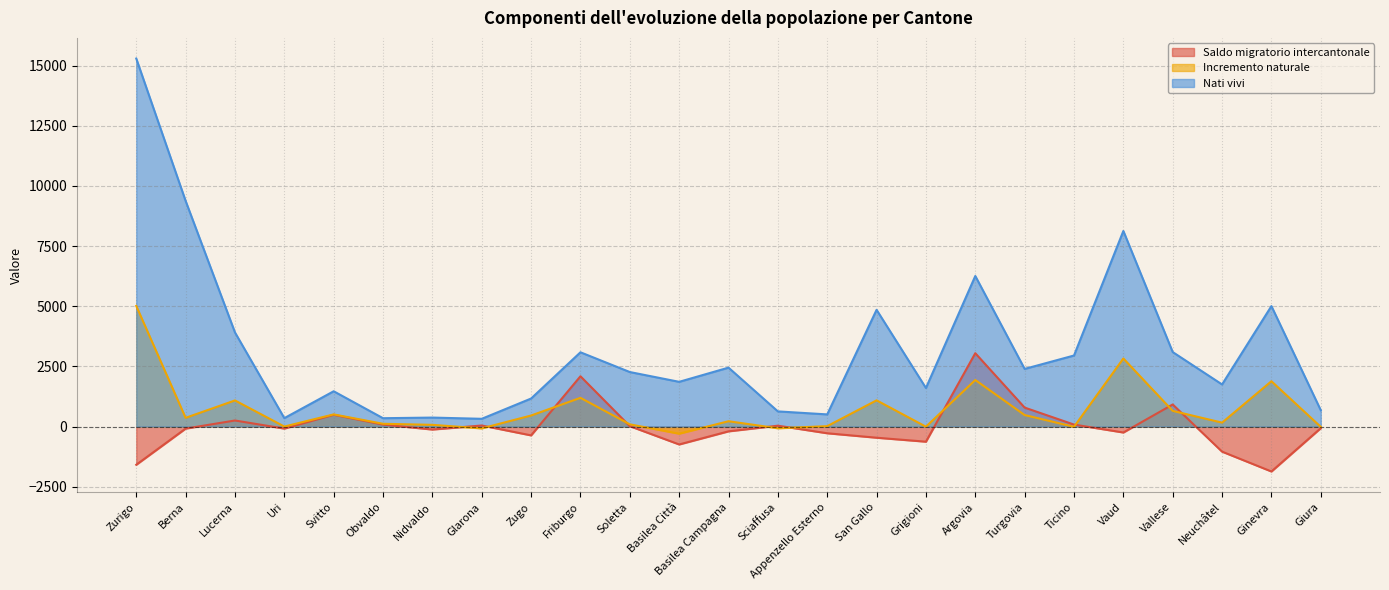

What is the value of the Incremento naturale point at the 5th from the left?

505